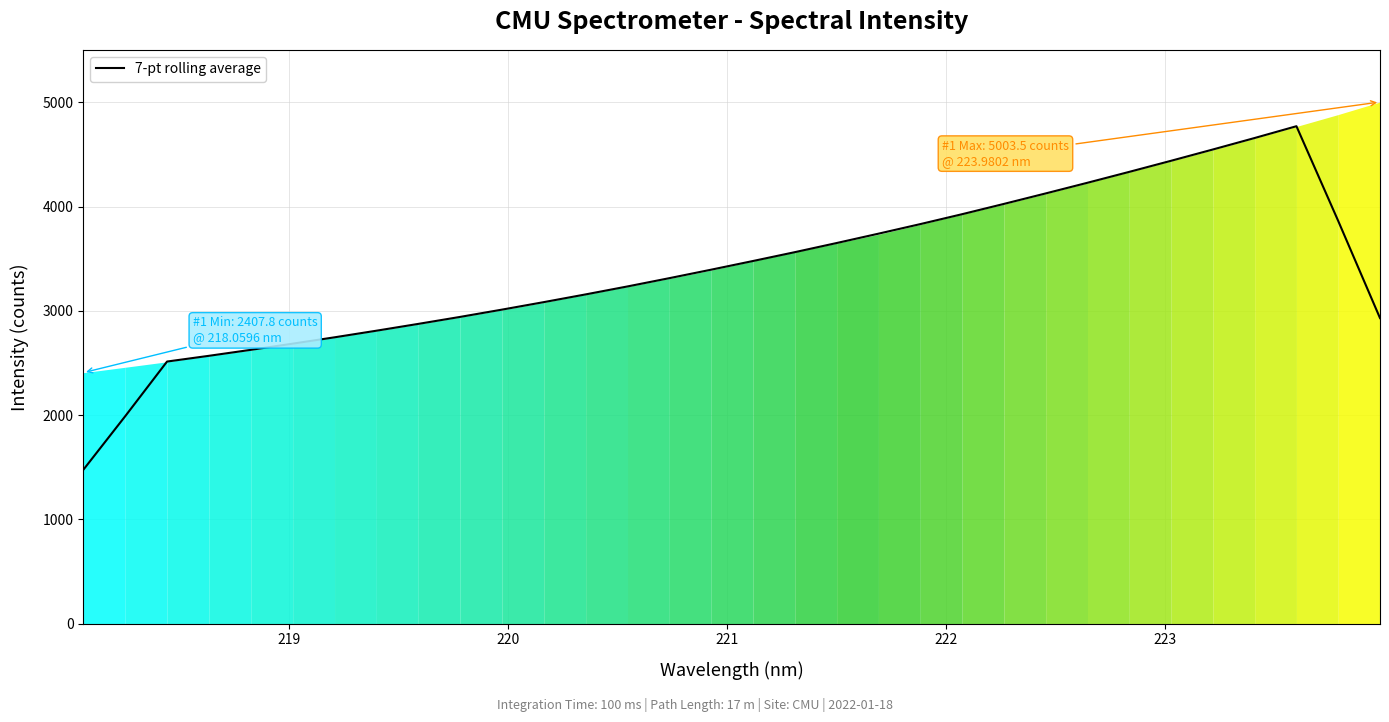

What is the maximum value for 7-pt rolling average?

4771.3